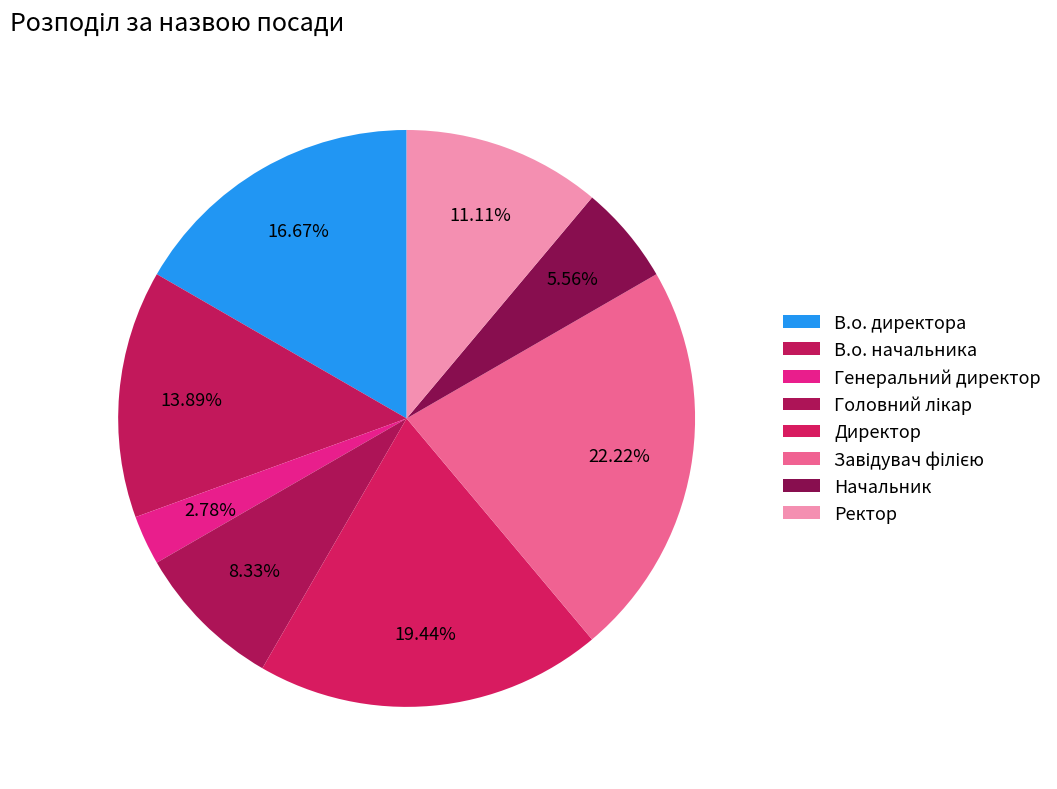

How many slices are in this pie chart?

8